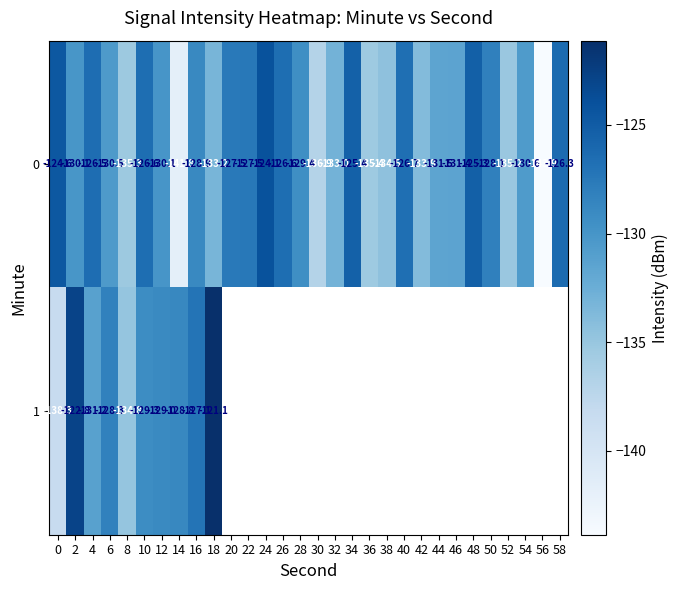

Between 6 and 10, which is larger?

10